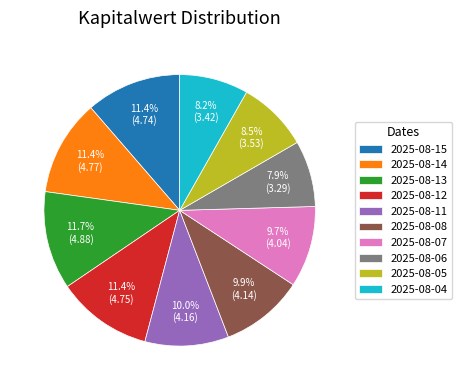

How many slices are in this pie chart?

10